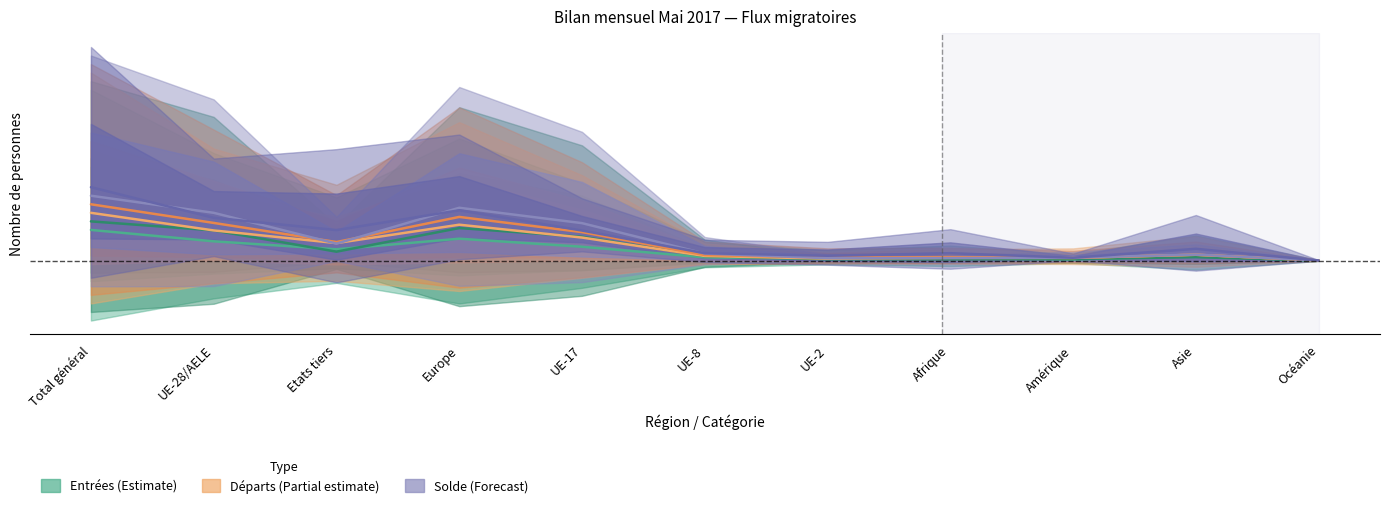

Which category has the highest value across all series?

Total général